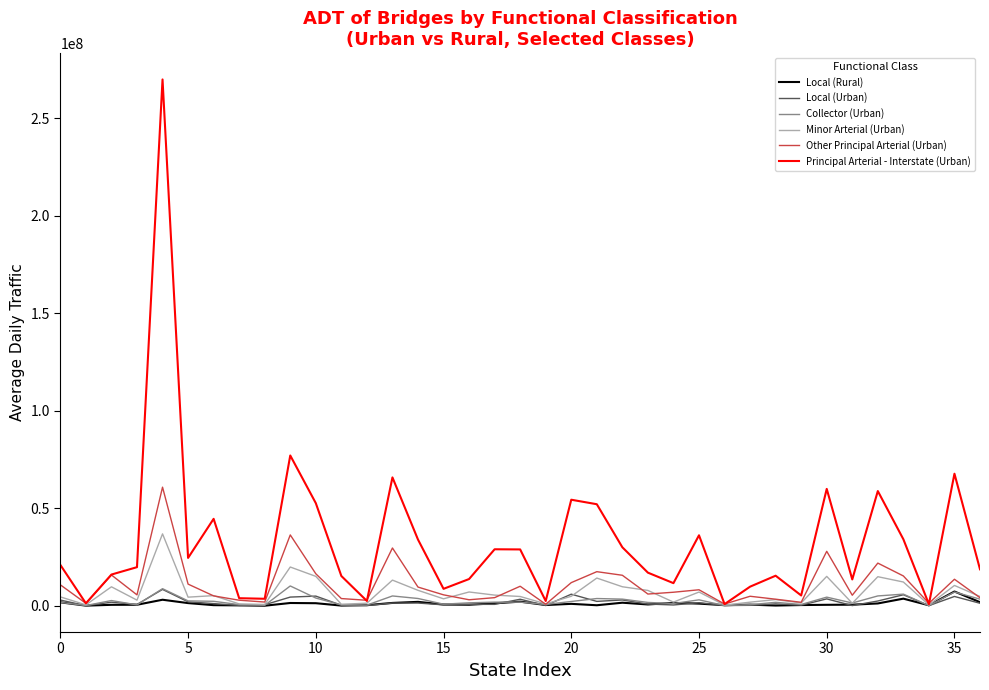

Which series has the largest range (max minus min)?

Principal Arterial - Interstate (Urban)